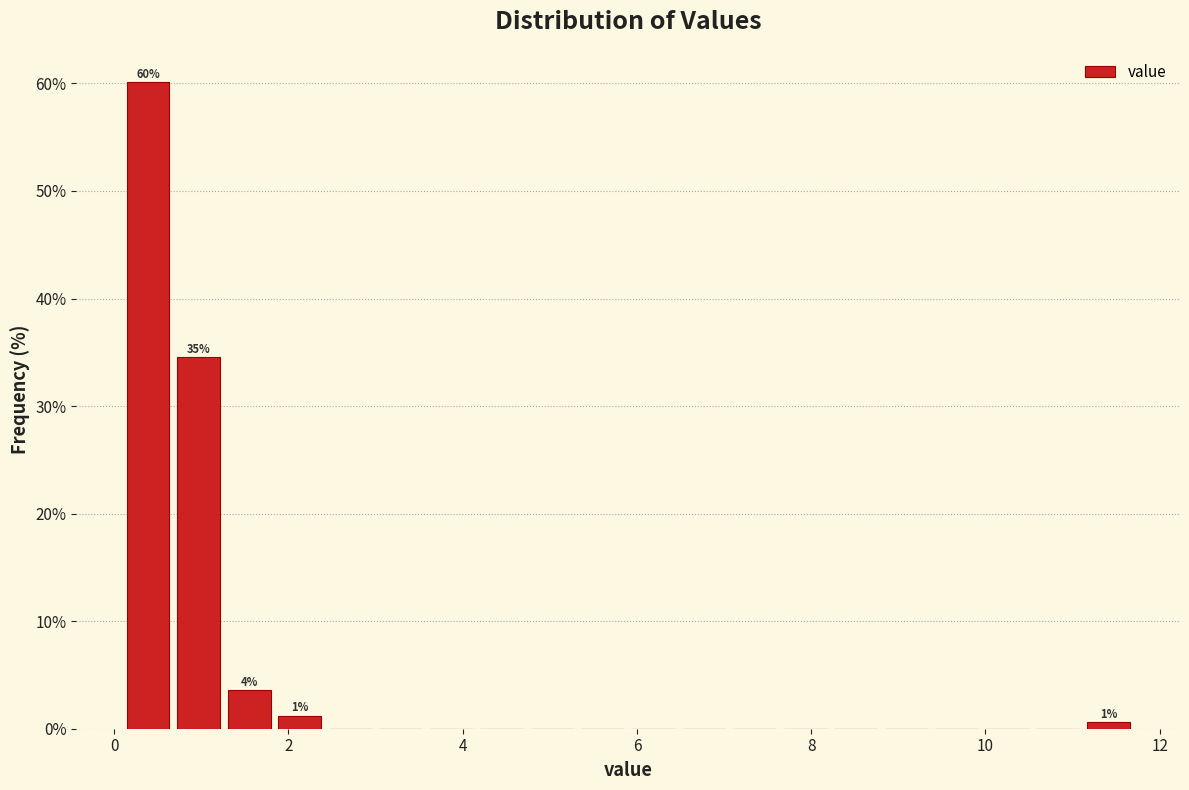

Around what value on the x-axis is the tallest bar? Give the approximate position of its centre, as read against the axis.

0.4